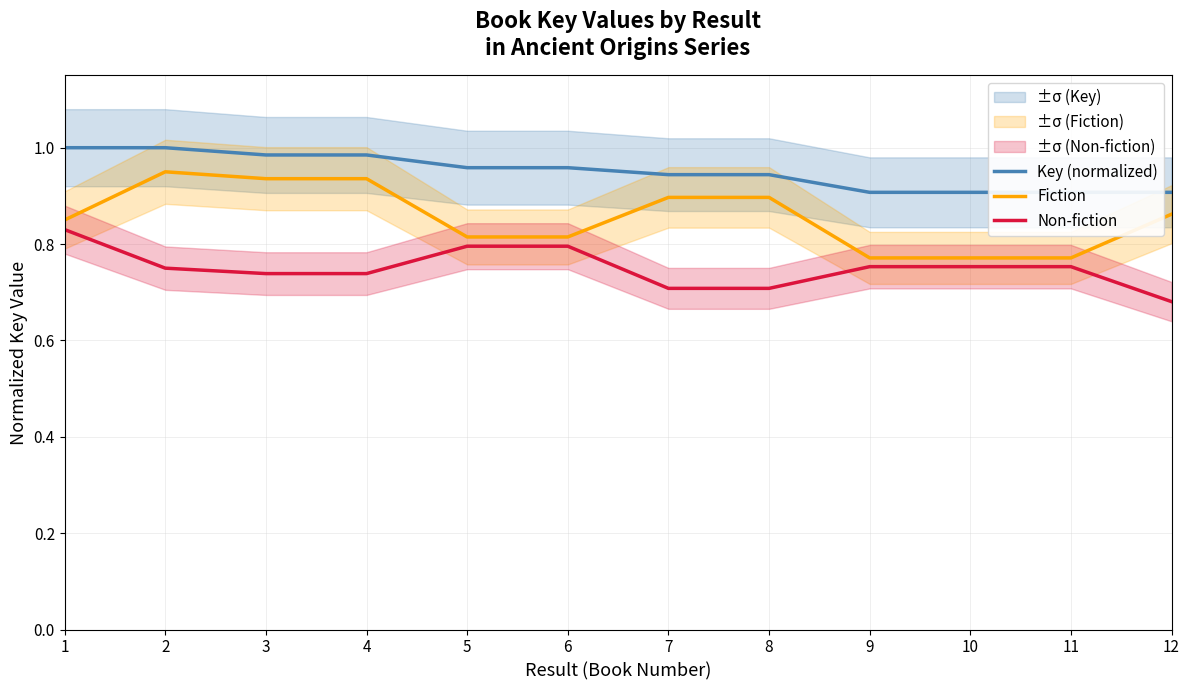

The Fiction series shows 0.8 at 5. True or false?

True